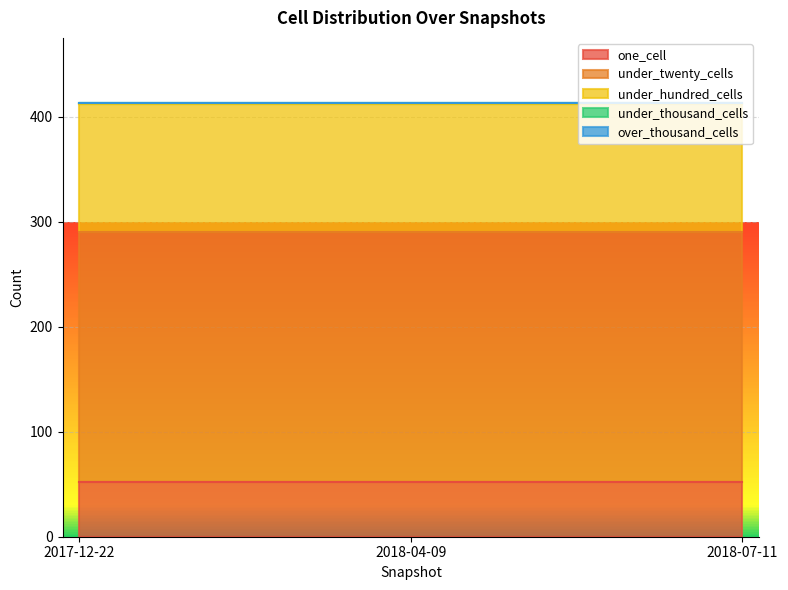

Is it true that one_cell equals 52 at 2018-04-09?

True